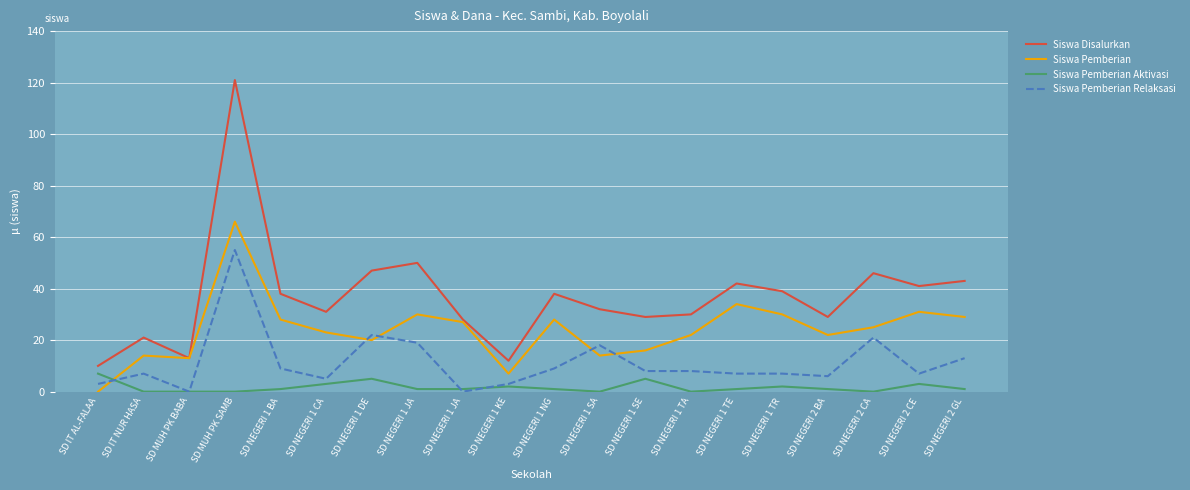

What are all the series names shown in the legend?

Siswa Disalurkan, Siswa Pemberian, Siswa Pemberian Aktivasi, Siswa Pemberian Relaksasi